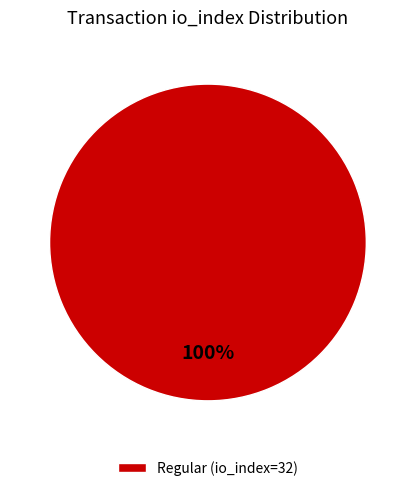

Is there a majority slice in this chart?

Yes